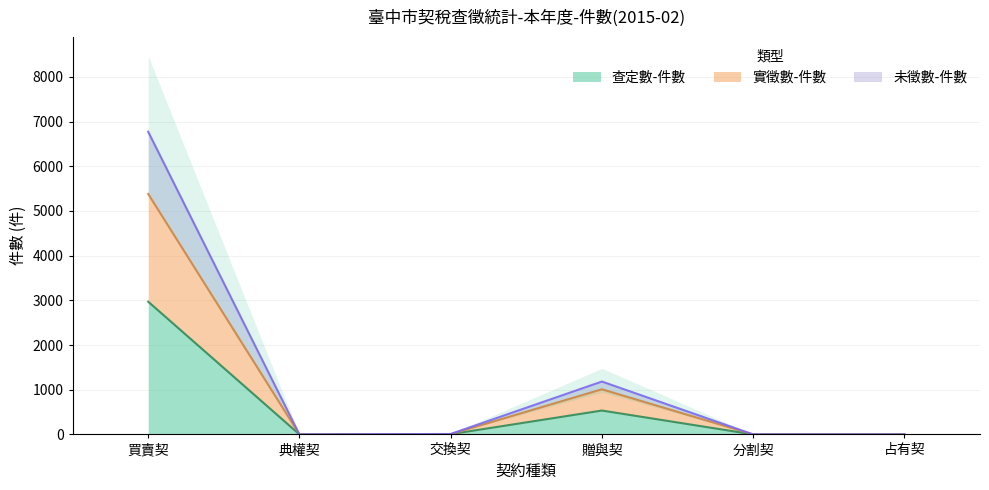

What is the sum of the 查定數-件數 values at 買賣契 and 占有契?

2970